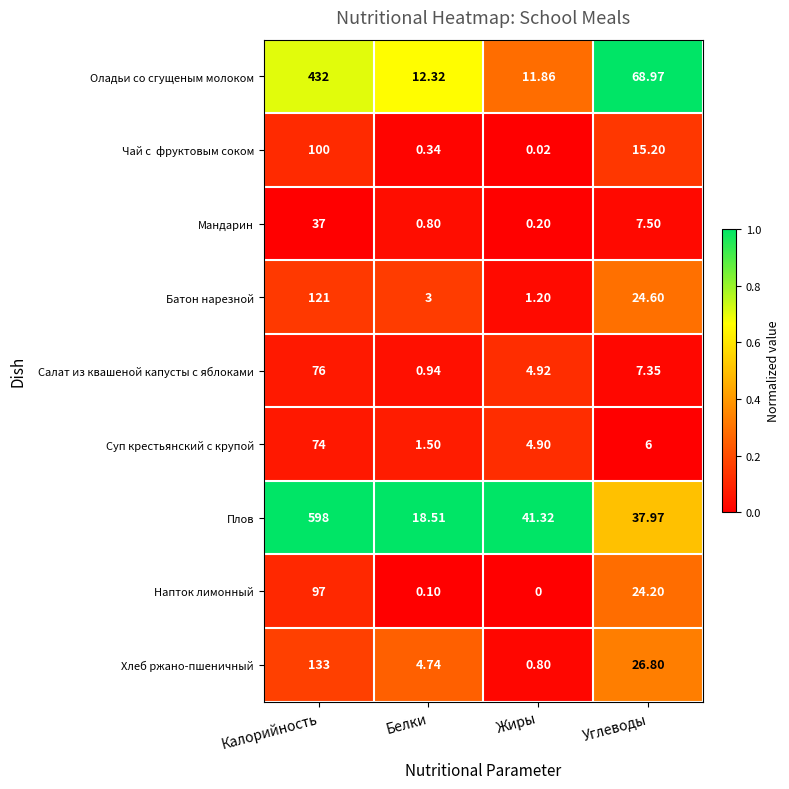

Which series has the largest total across all categories?

Плов